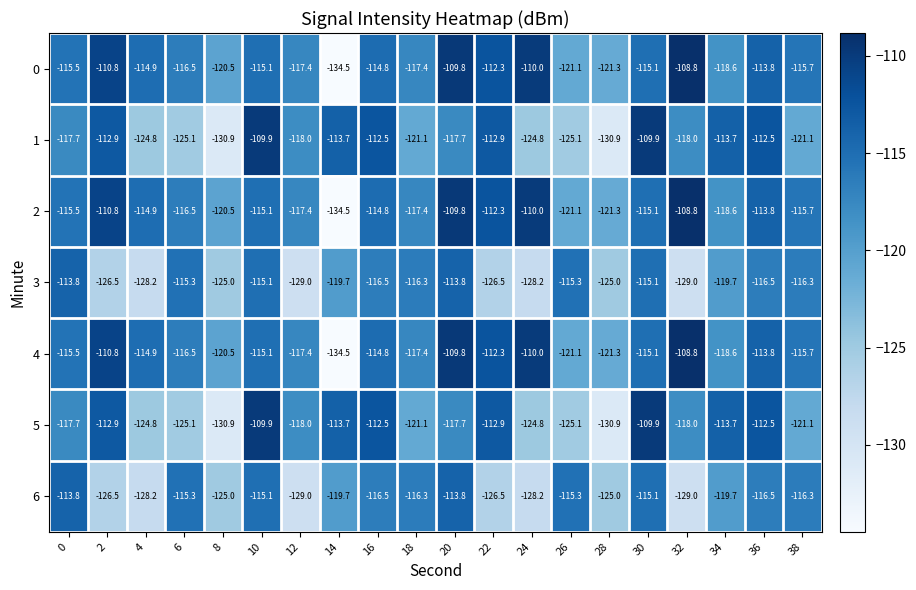

What is the total value across all series at 30?

-795.3